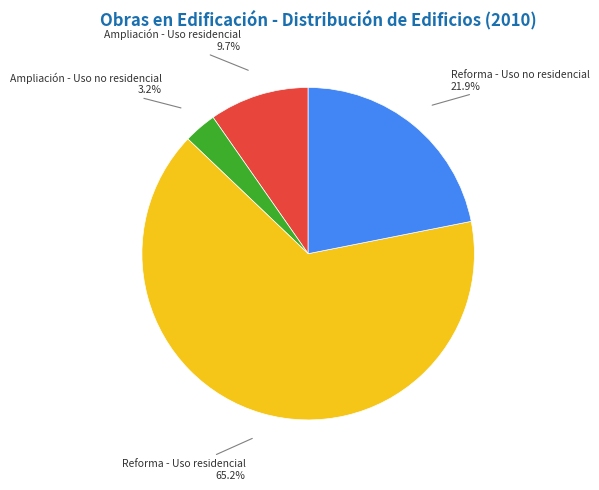

To the nearest percent, what is the combined percentage of Reforma - Uso residencial and Ampliación - Uso residencial?

75%